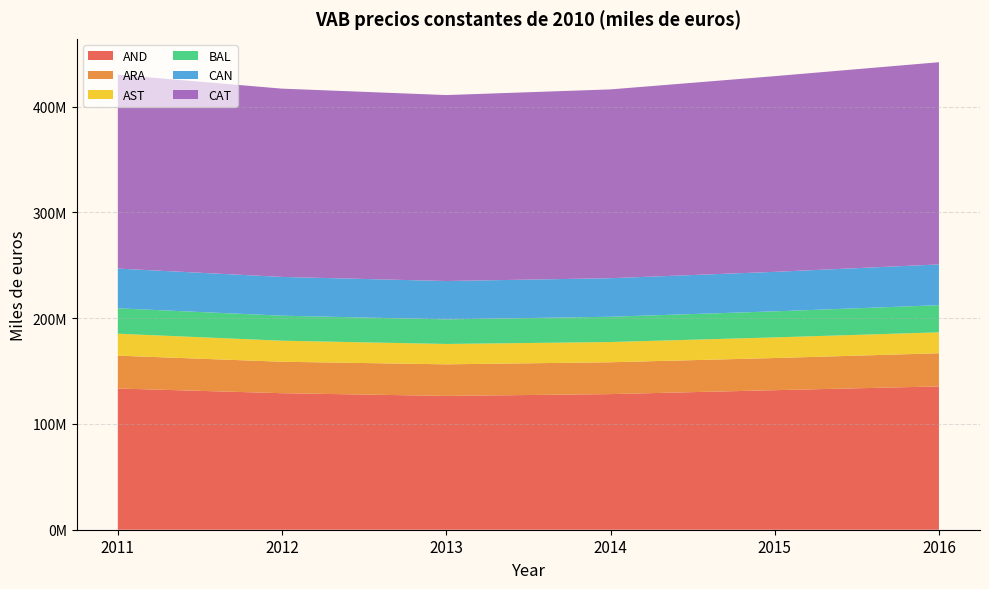

Reading left to right, extract all data points from this chart.

AND: 2011=133538079.7	2012=129110007.9	2013=126530686.4	2014=128250009.3	2015=131948931.5	2016=135532411.9
ARA: 2011=31070108.2	2012=29733190.4	2013=29873228.0	2014=30115797.9	2015=30412350.2	2016=31335138.5
AST: 2011=20746961.0	2012=19890319.9	2013=19248742.8	2014=19126145.0	2015=19509207.0	2016=19787060.8
BAL: 2011=24027537.5	2012=23668802.8	2013=23281658.2	2014=23911614.9	2015=24626105.9	2016=25663469.7
CAN: 2011=37566701.0	2012=36658754.2	2013=36252957.3	2014=36453207.8	2015=37356765.3	2016=38569018.4
CAT: 2011=183305157.5	2012=178039980.6	2013=175839037.8	2014=178538376.9	2015=185064003.7	2016=191206093.6